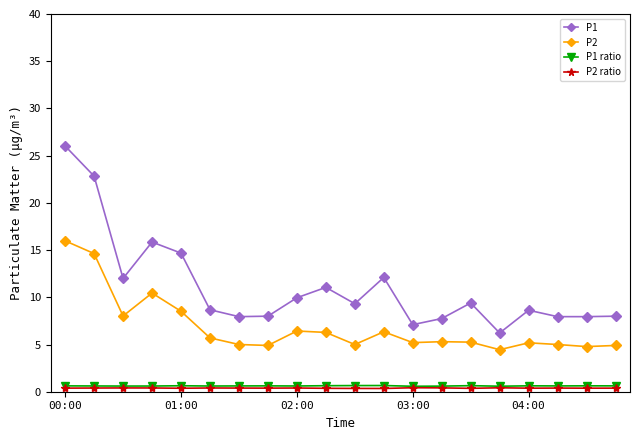

Which series has the largest total across all categories?

P1